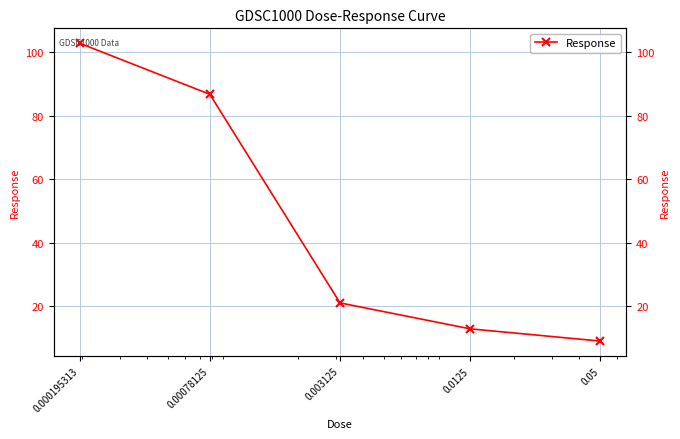

At which label does the data first exceed 21?

0.000195313